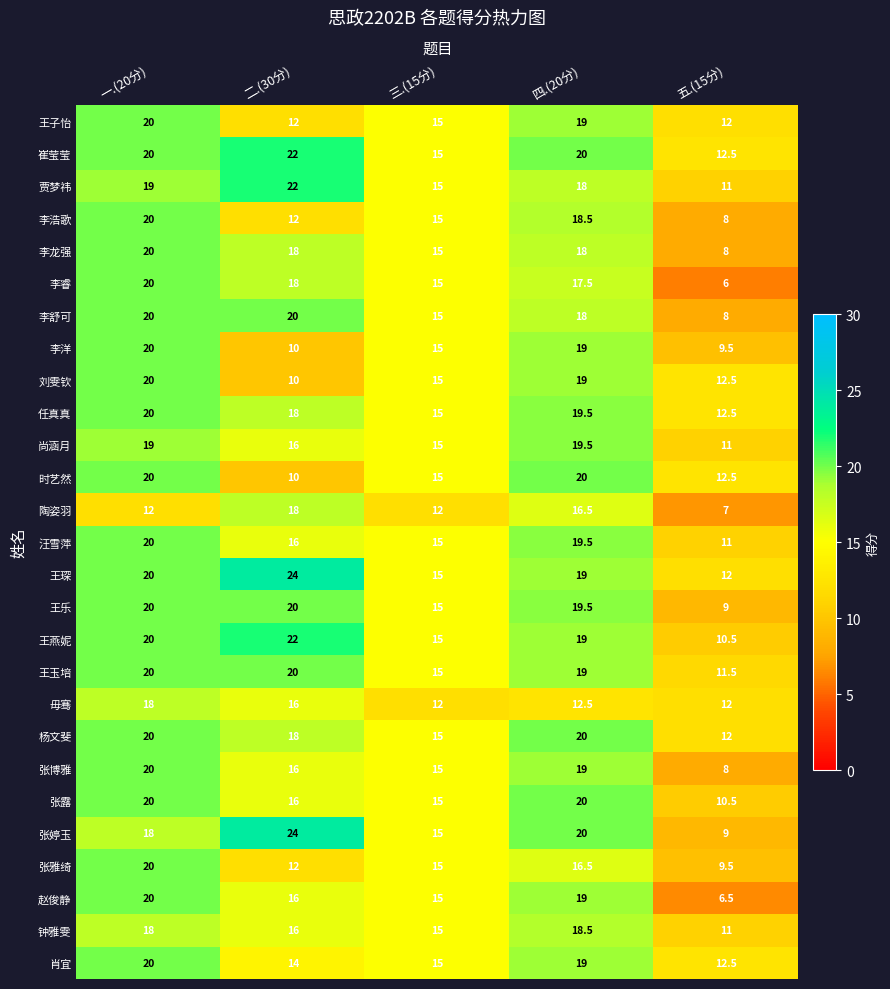

What is the difference between the second highest and minimum values in the 刘雯钦 series?

9.0